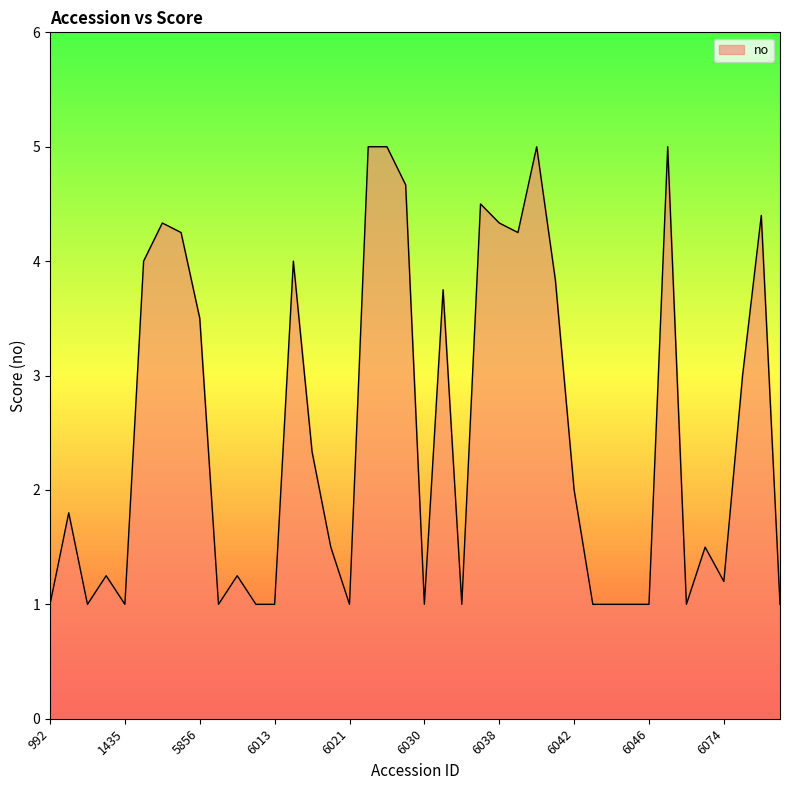

What is the average value?

2.5